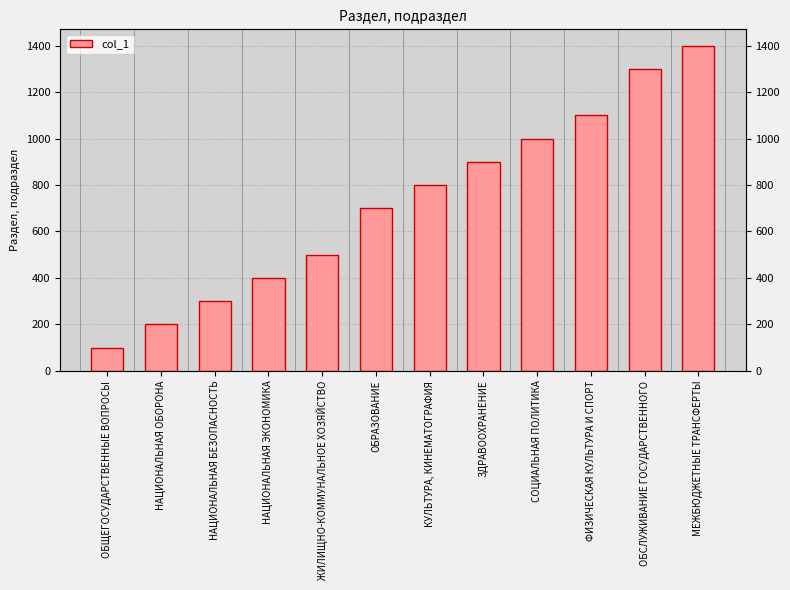

List the labels in order of value, largest first.

МЕЖБЮДЖЕТНЫЕ ТРАНСФЕРТЫ, ОБСЛУЖИВАНИЕ ГОСУДАРСТВЕННОГО, ФИЗИЧЕСКАЯ КУЛЬТУРА И СПОРТ, СОЦИАЛЬНАЯ ПОЛИТИКА, ЗДРАВООХРАНЕНИЕ, КУЛЬТУРА, КИНЕМАТОГРАФИЯ, ОБРАЗОВАНИЕ, ЖИЛИЩНО-КОММУНАЛЬНОЕ ХОЗЯЙСТВО, НАЦИОНАЛЬНАЯ ЭКОНОМИКА, НАЦИОНАЛЬНАЯ БЕЗОПАСНОСТЬ, НАЦИОНАЛЬНАЯ ОБОРОНА, ОБЩЕГОСУДАРСТВЕННЫЕ ВОПРОСЫ